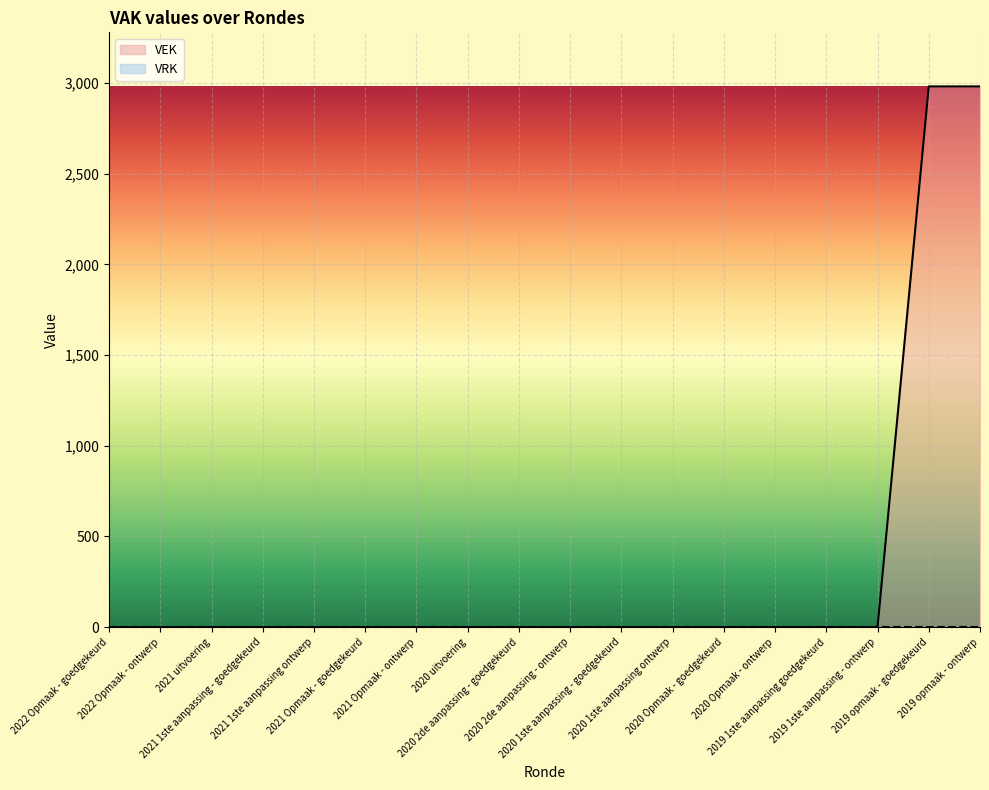

At which category does the chart reach its peak across all series?

2019 opmaak - goedgekeurd